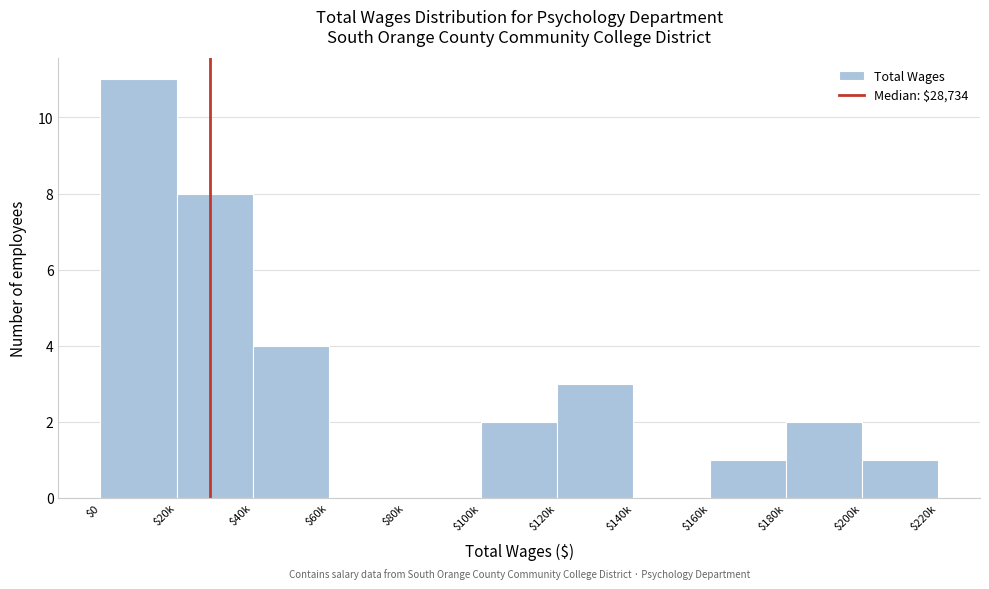

What is the sum of all values?

32